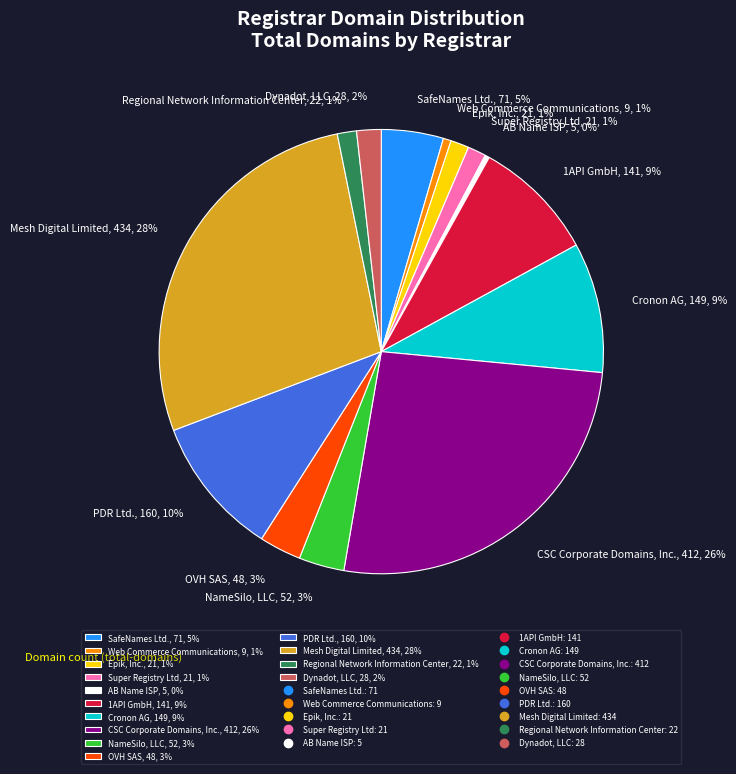

To the nearest percent, what is the difference between the SafeNames Ltd. and Web Commerce Communications slice percentages?

4%